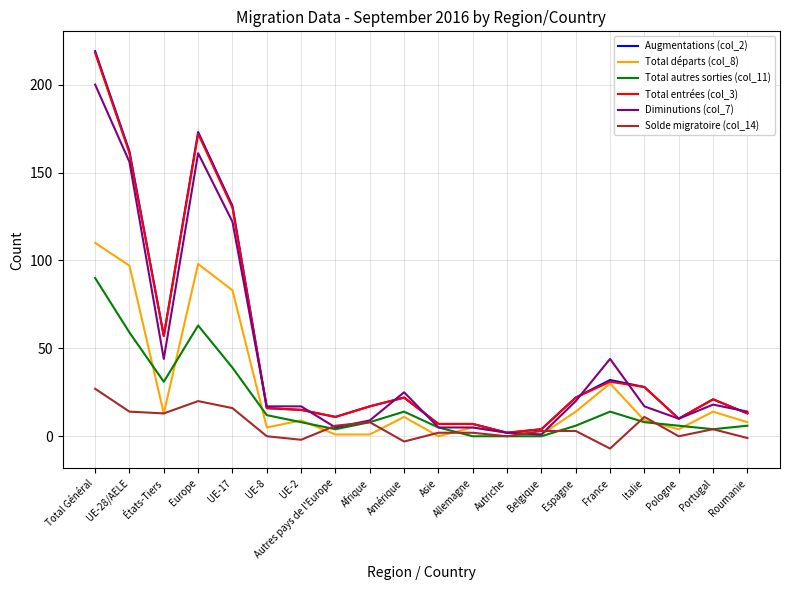

What is the minimum value for Solde migratoire (col_14)?

-7